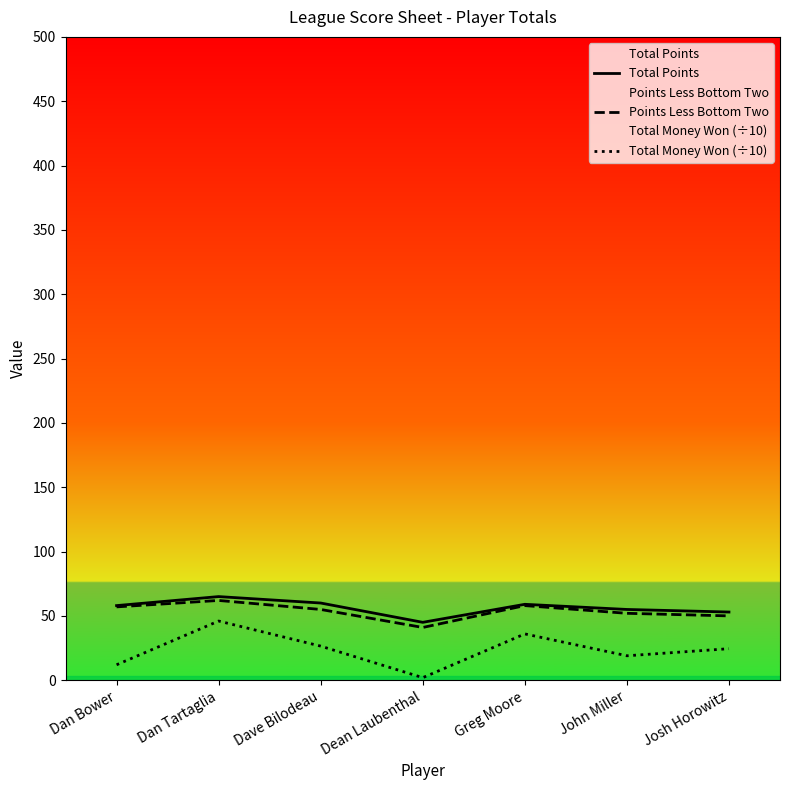

What is the value of the Total Points point at the 4th from the left?

45.0